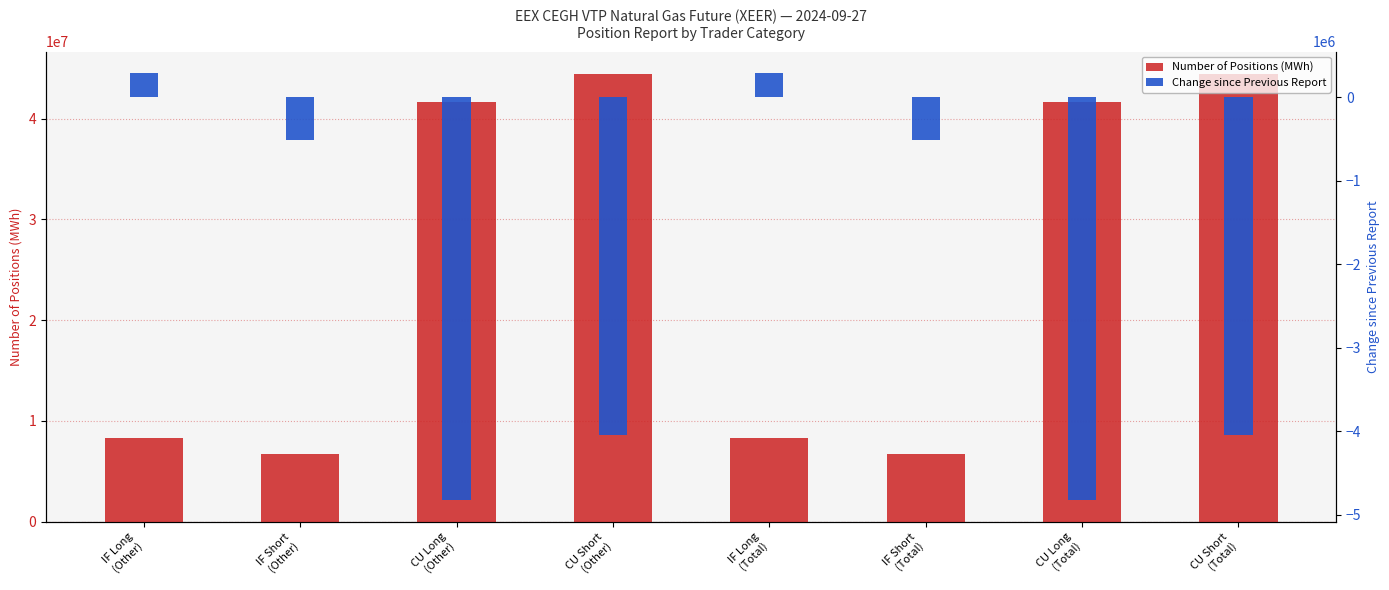

True or false: Number of Positions (MWh) has a value of 44438804 at CU Short
(Total).

True